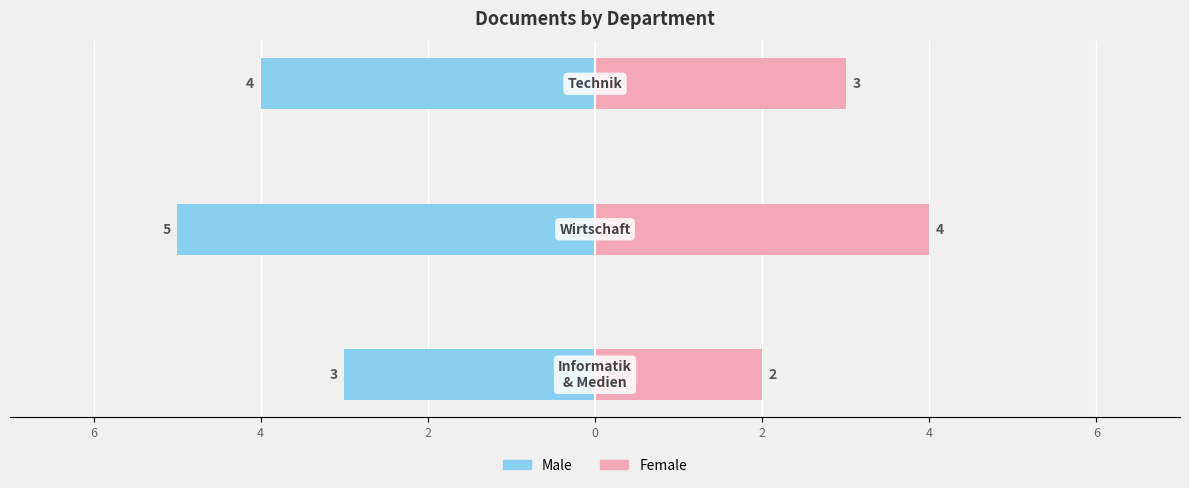

How many data points in Female are less than 3?

1